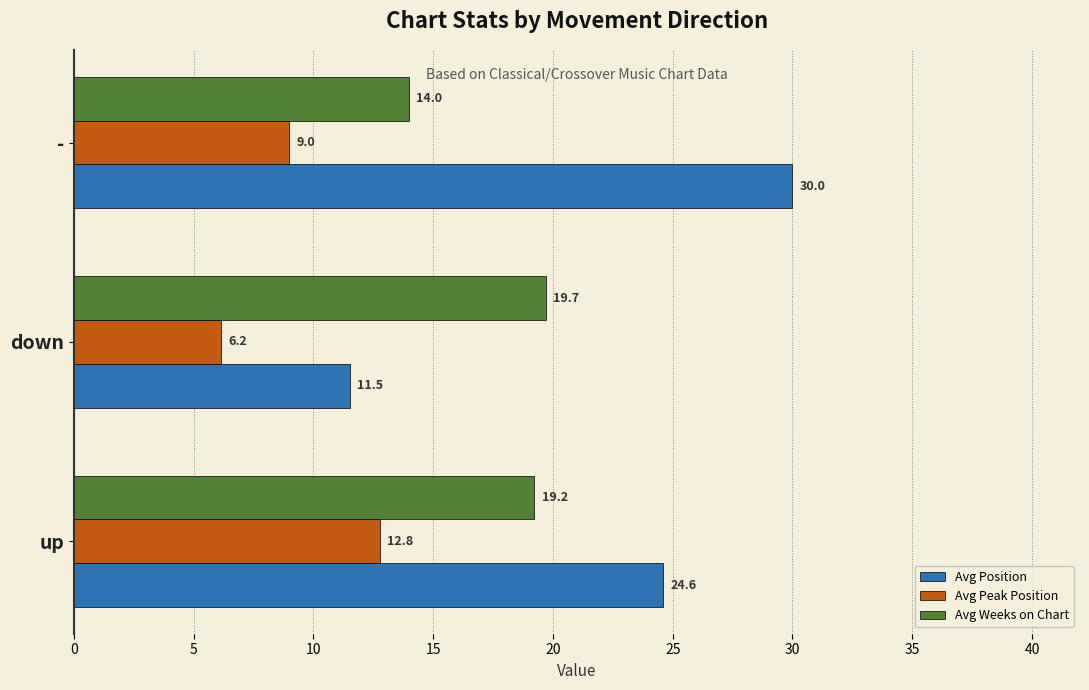

Which series has the widest spread of values?

Avg Position